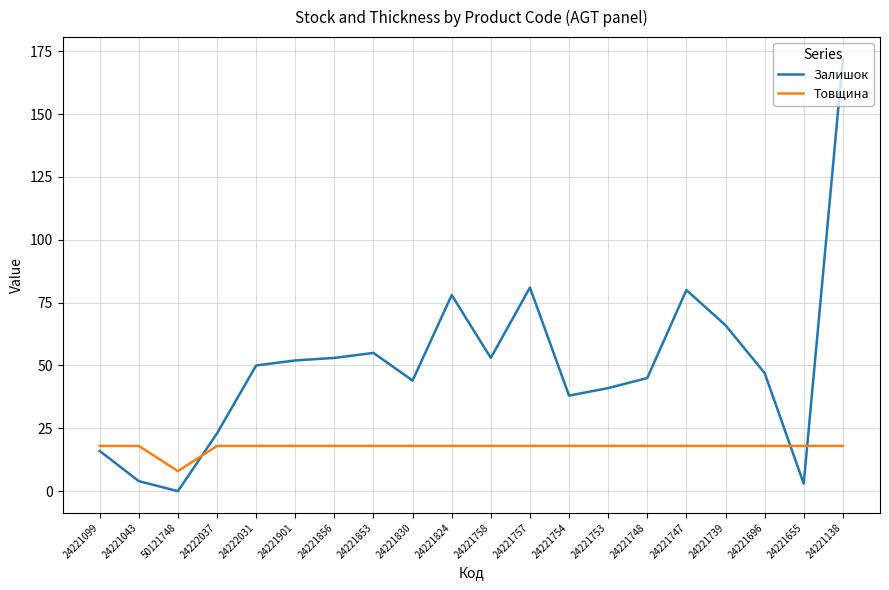

What is the difference between the maximum and minimum values in the Товщина series?

10